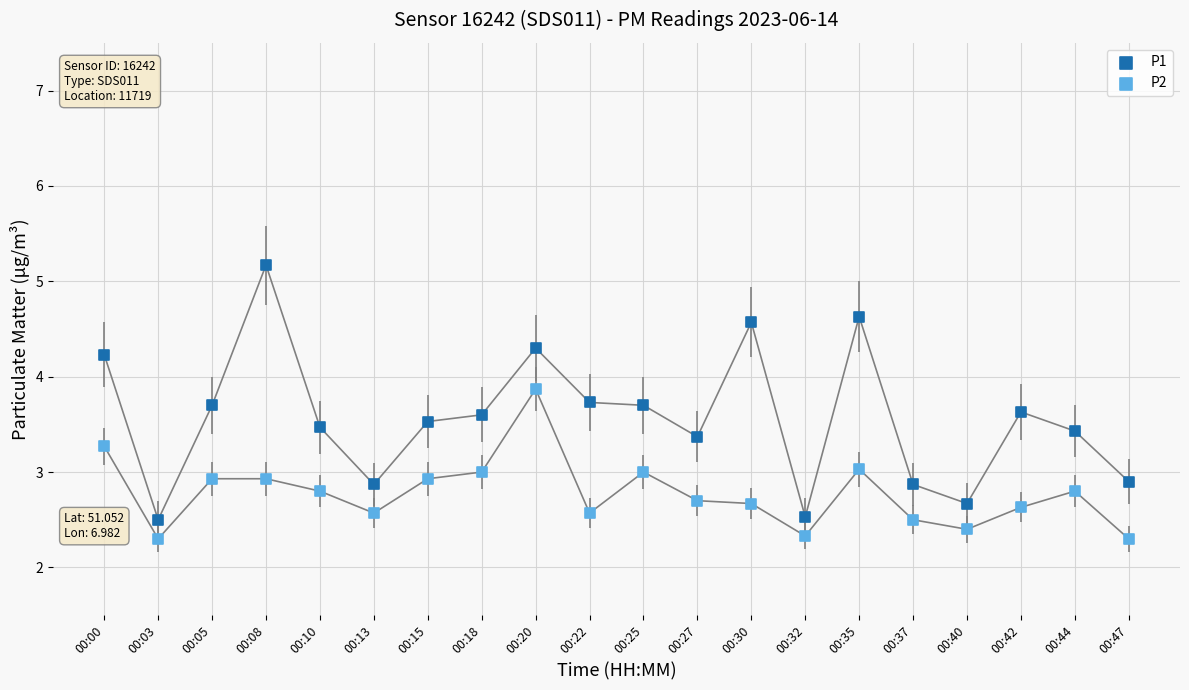

Which series contains the highest Y value?

P1